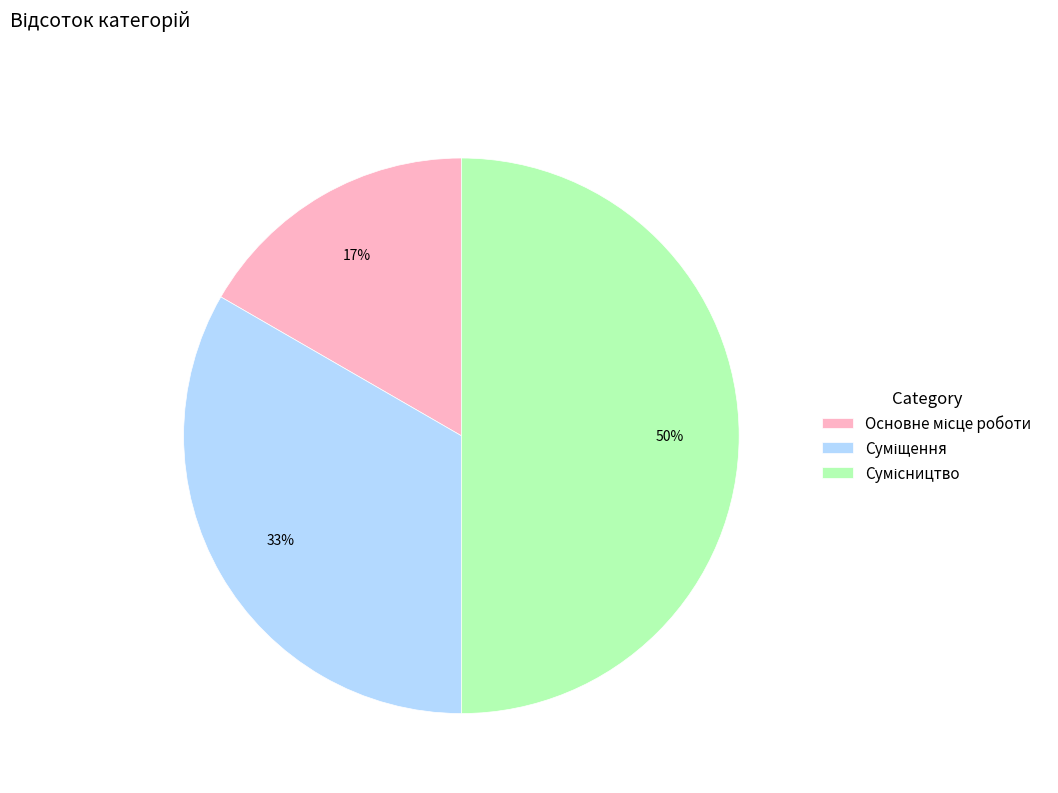

To the nearest percent, what is the difference between the largest and smallest slice percentages?

33%